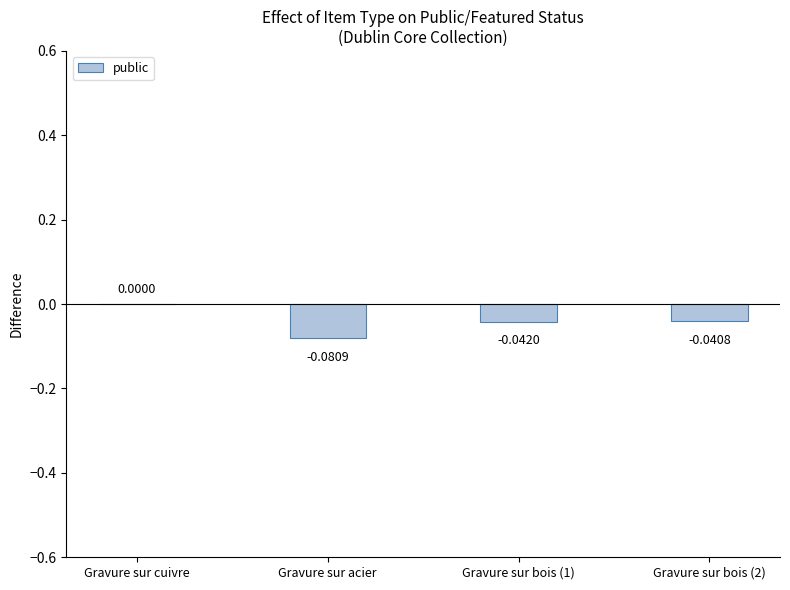

Where is the data nearest to the value 0?

Gravure sur cuivre